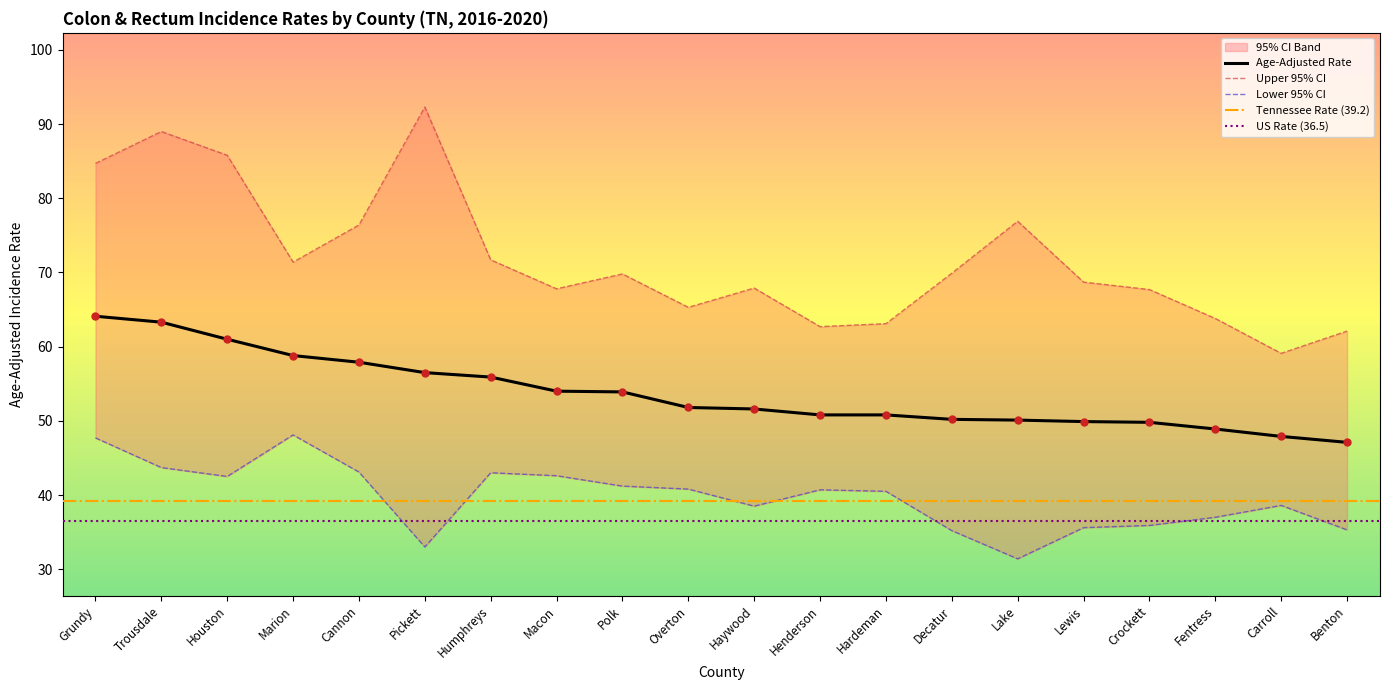

Which series reaches the minimum Y coordinate?

Lower 95% CI